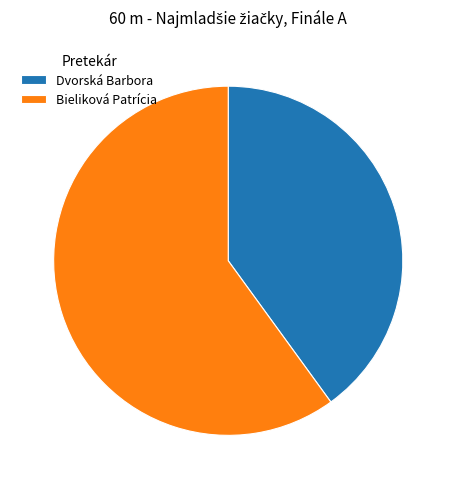

How many slices are in this pie chart?

2